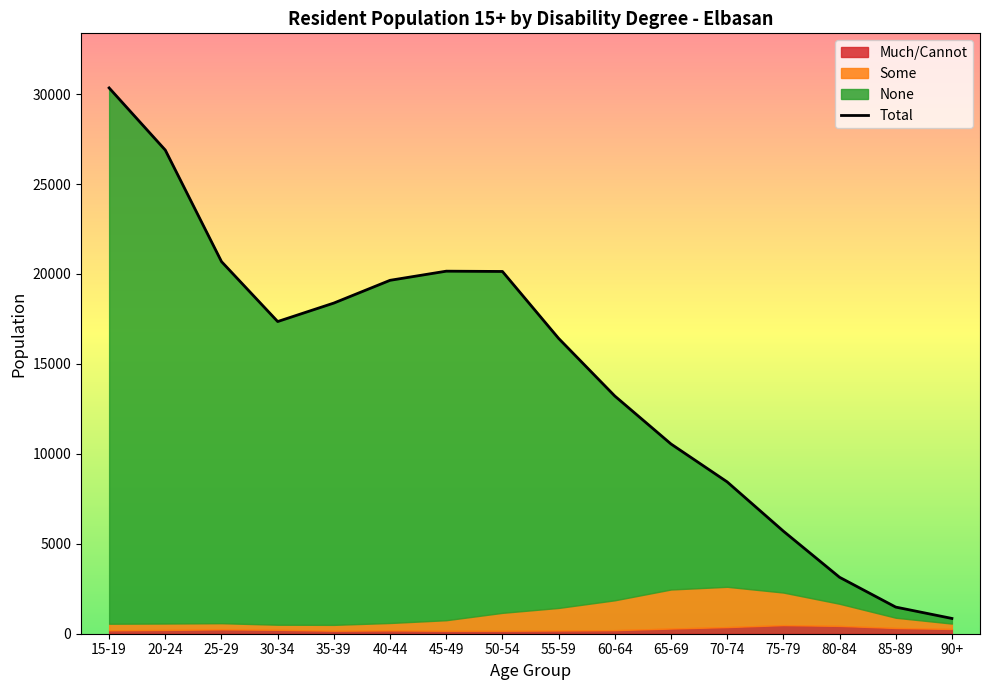

What is the approximate value of Much/Cannot at 85-89?

318